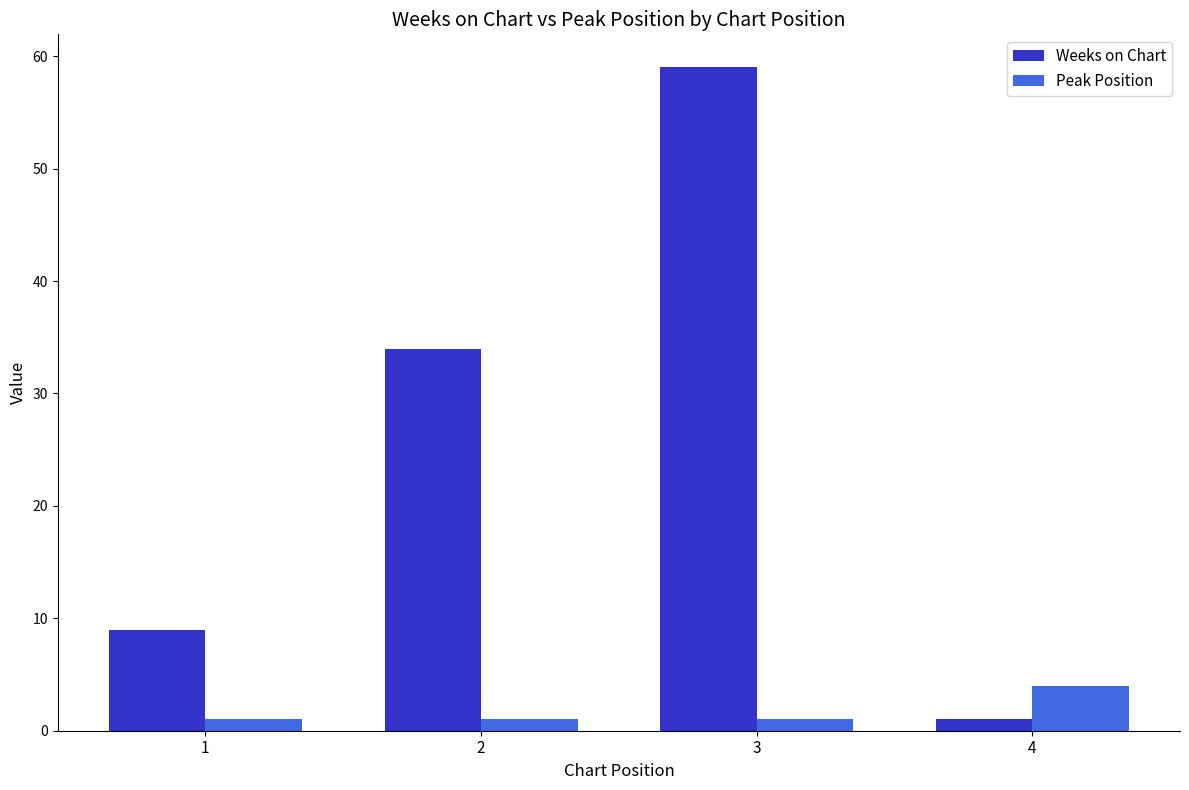

Read the Peak Position value at 1.

1